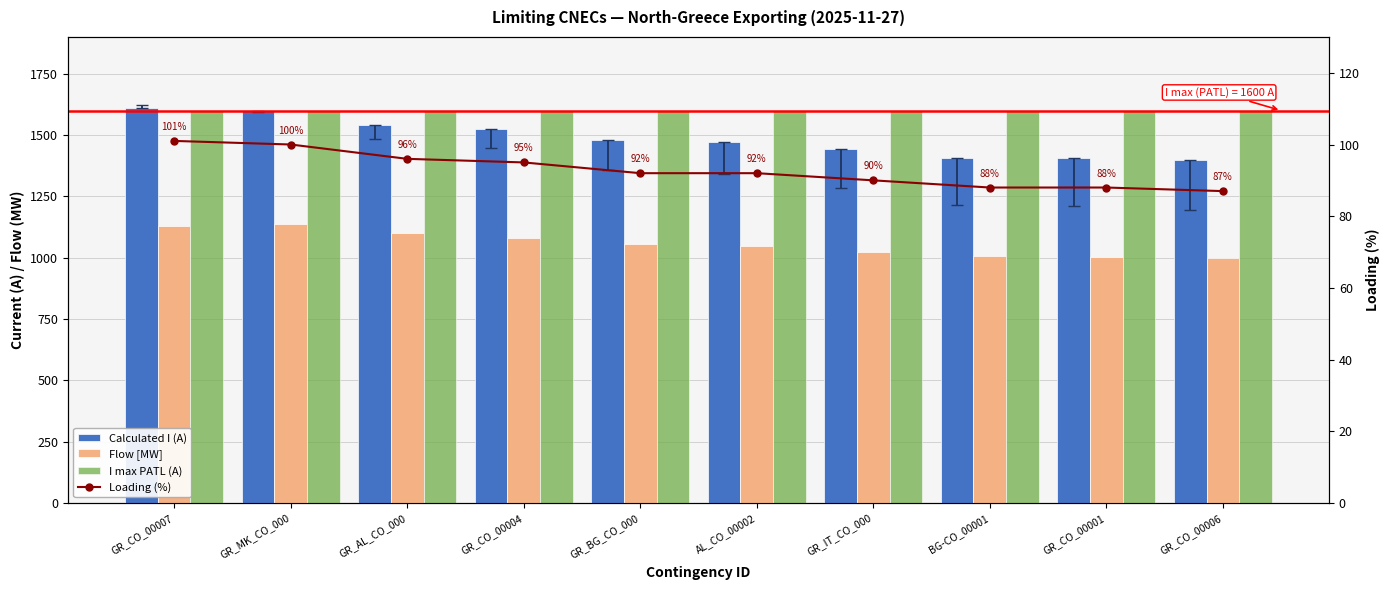

What is the label of the 2nd bar from the left?

GR_MK_CO_000